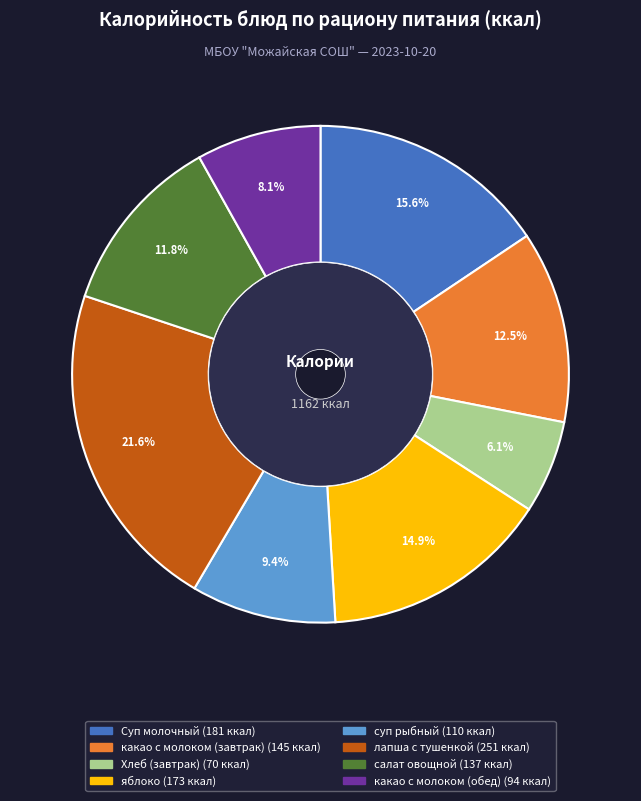

What is the ratio of the value at яблоко to the value at суп рыбный?

1.6